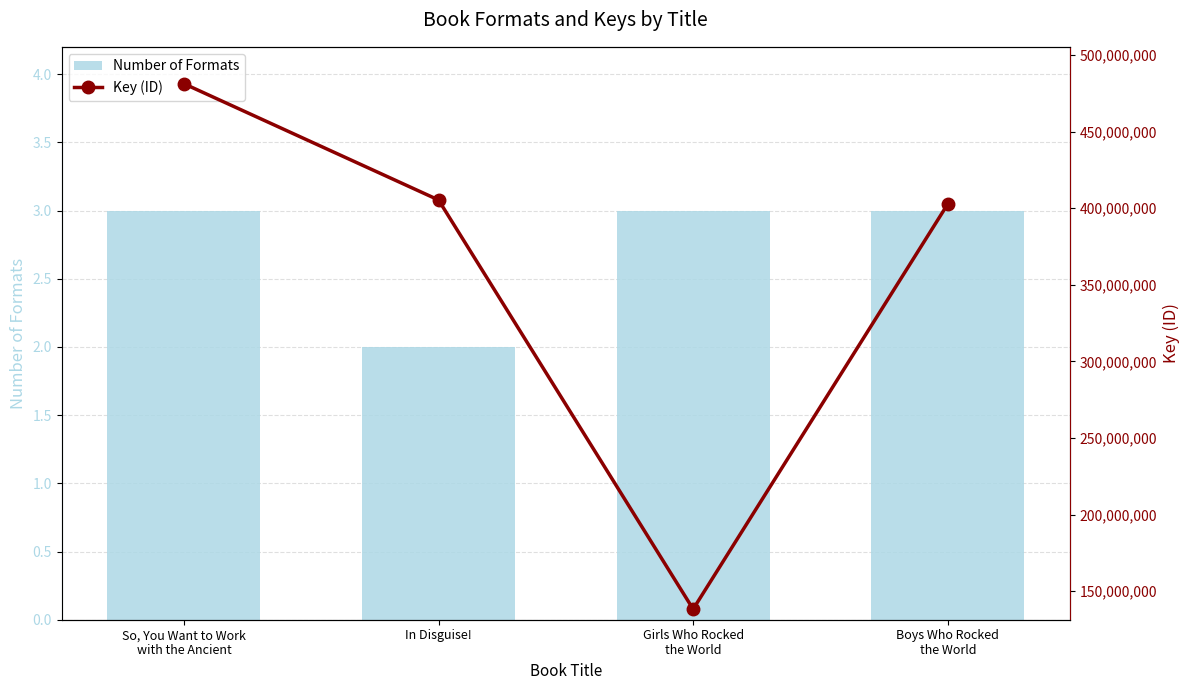

True or false: Number of Formats has a value of 4 at In Disguise!.

False